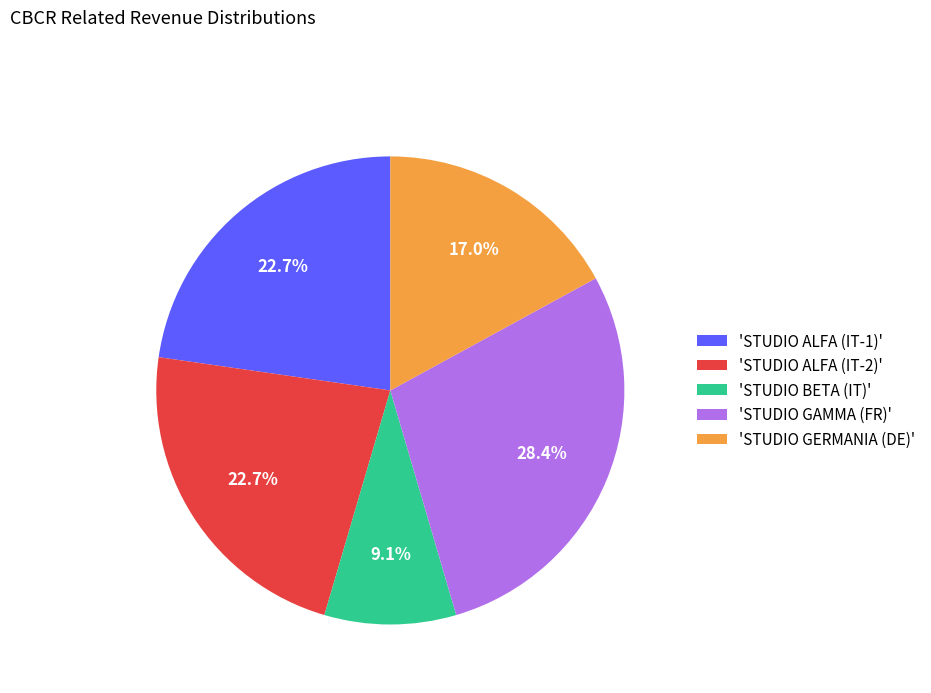

Do 'STUDIO BETA (IT)' and 'STUDIO GERMANIA (DE)' together represent more than half of the pie?

No